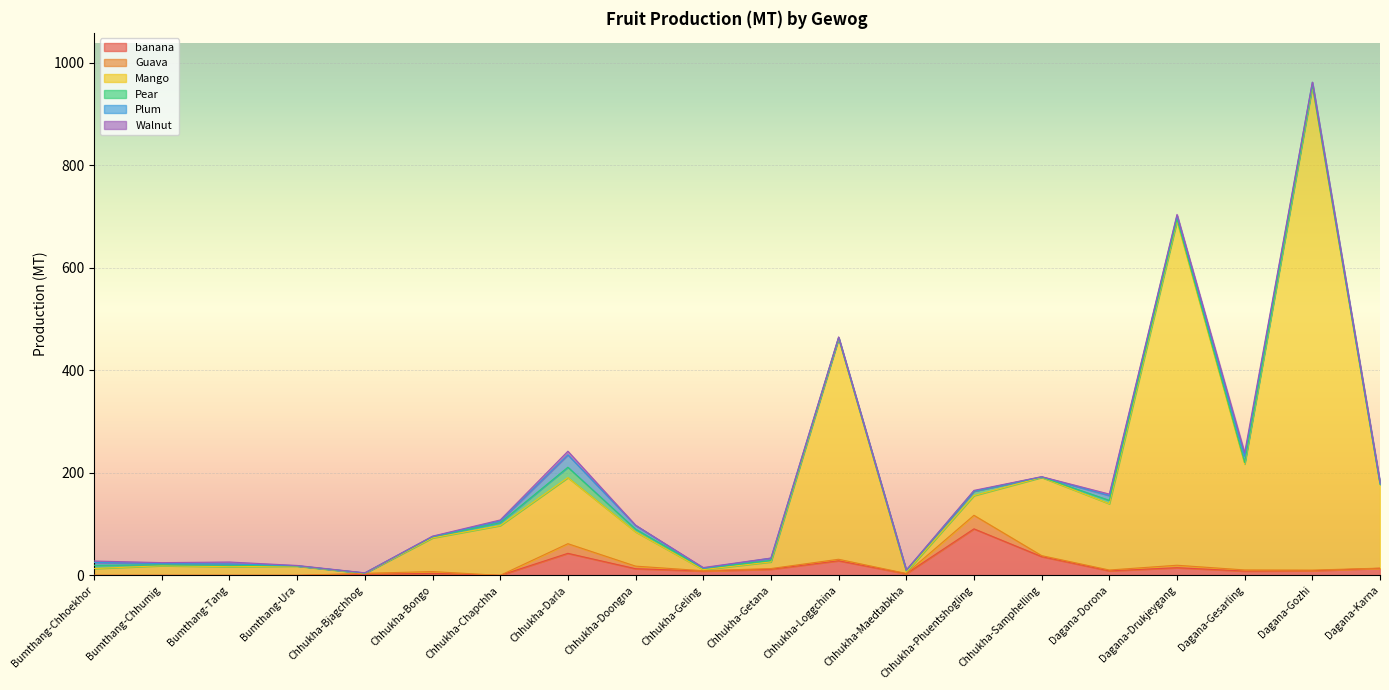

At which label does Walnut reach its peak?

Chhukha-Darla